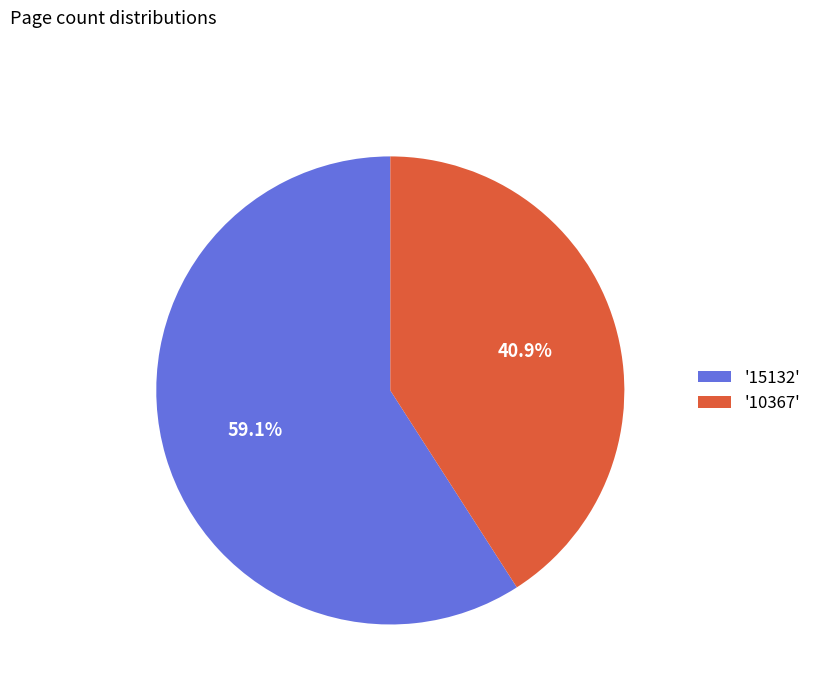

What is the ratio of the value at '15132' to the value at '10367'?

1.4